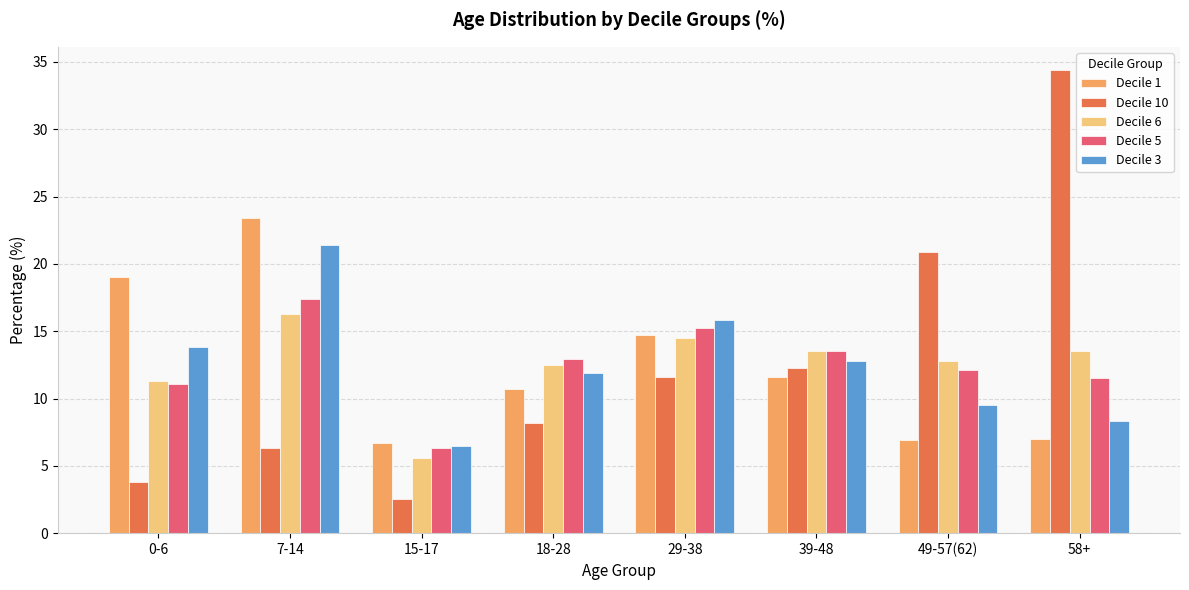

How many bars are there in total?

40